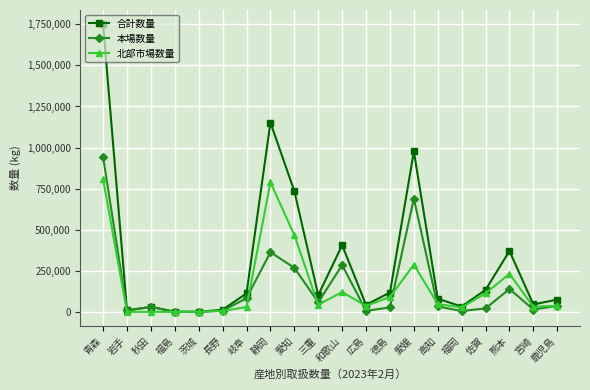

Is it true that 北部市場数量 equals 0 at 福島?

True